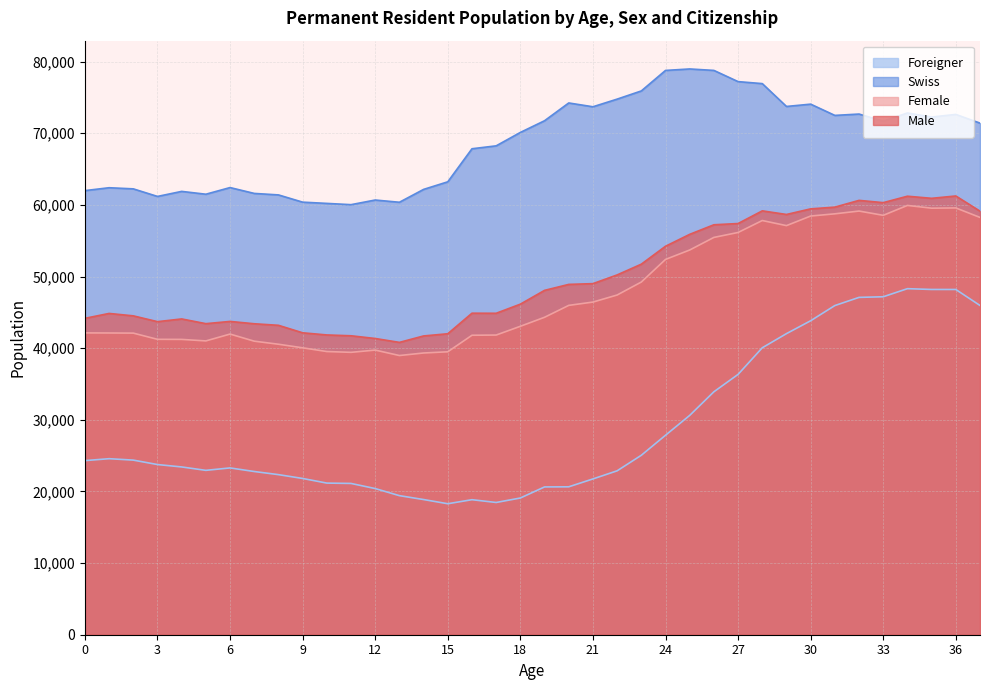

Which series has the widest spread of values?

Foreigner